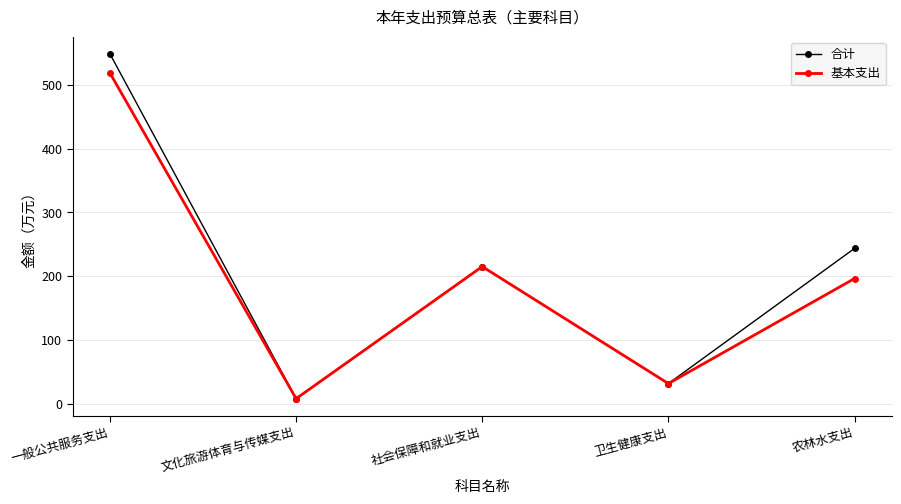

What is the highest value of the 合计 series?

548.5